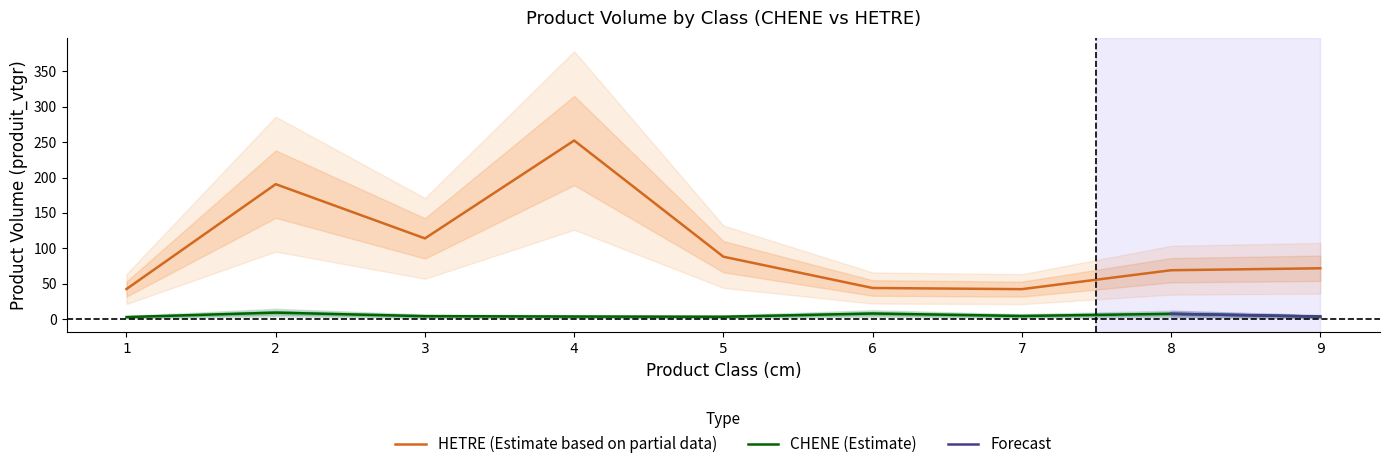

The HETRE series shows 121.1 at 9. True or false?

False